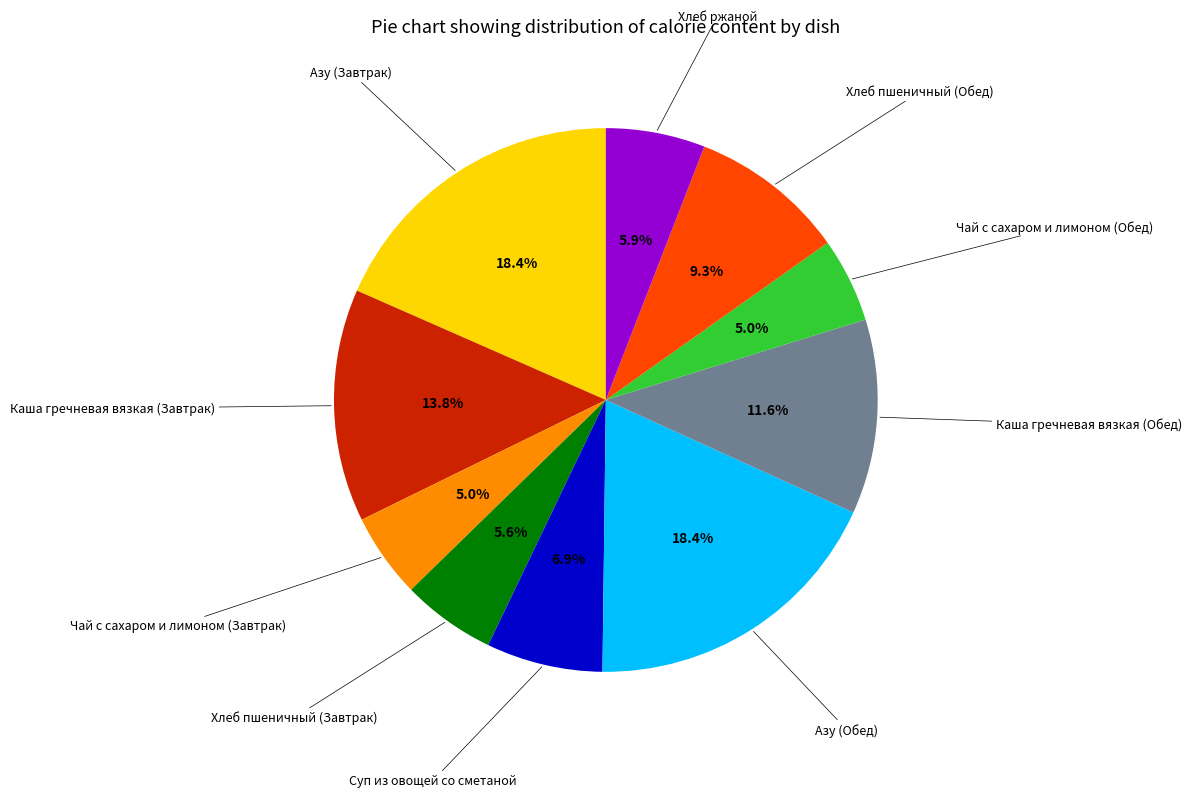

How many slices are in this pie chart?

10